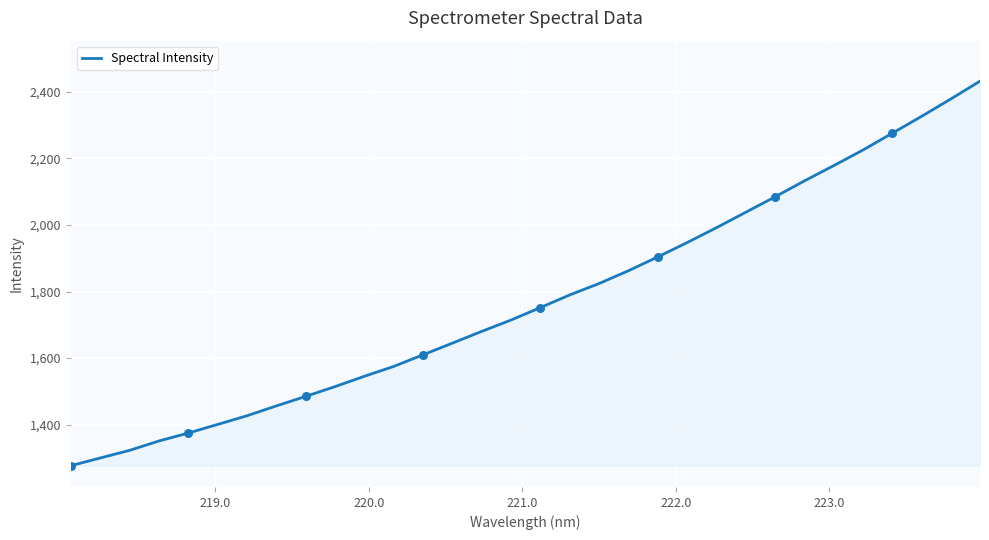

What is the maximum value shown in the chart?

2431.8